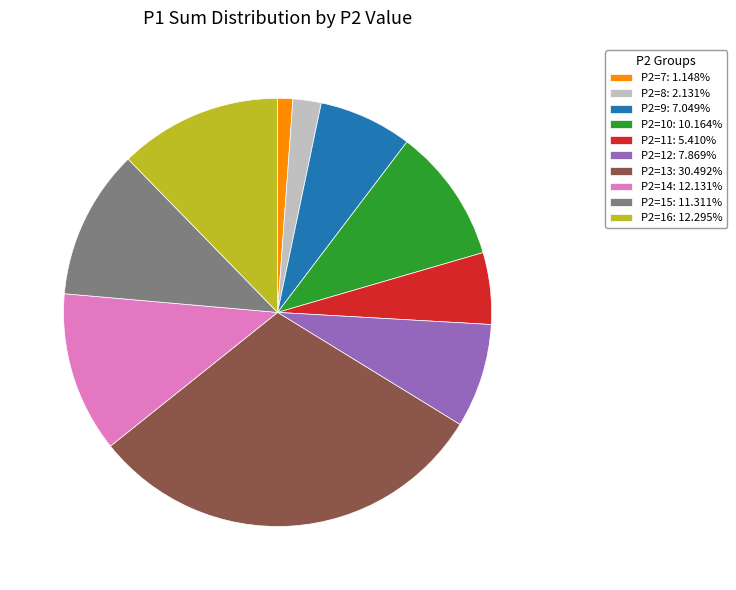

Do P2=11: 5.410% and P2=8: 2.131% together represent more than half of the pie?

No